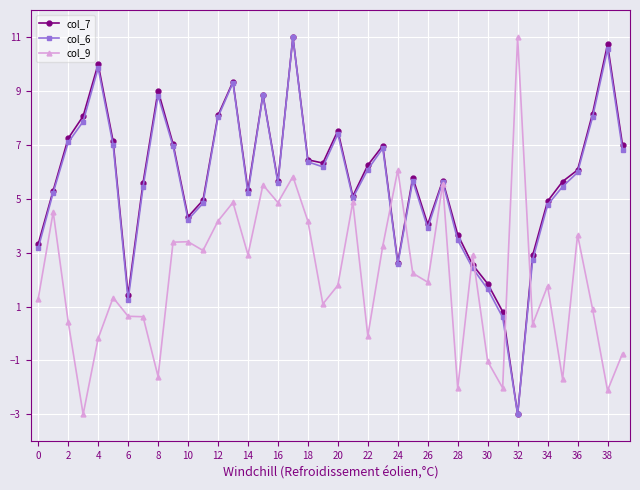

What is the value of the col_6 point at the 18th from the left?

11.0